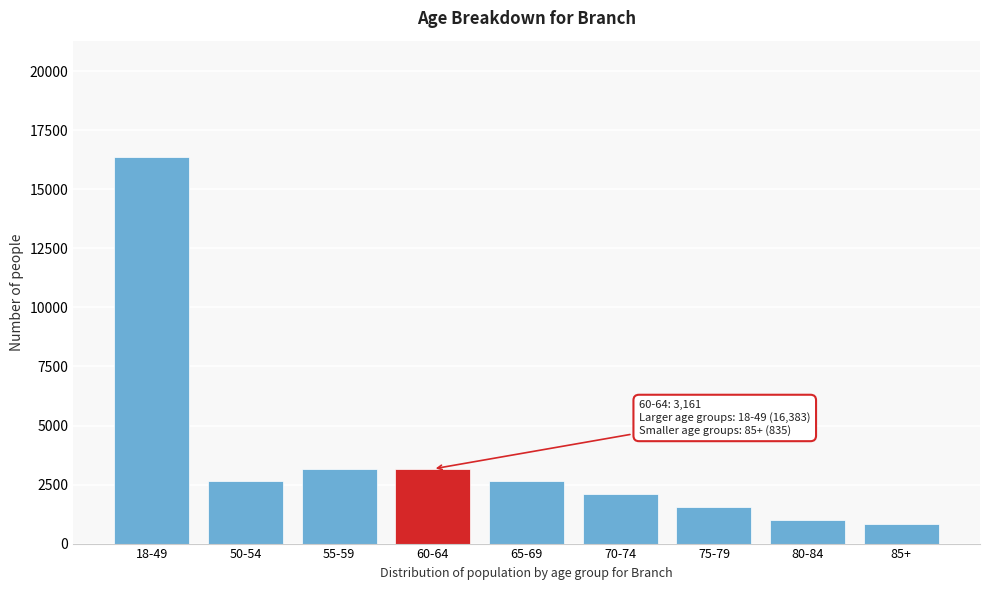

Where is the data nearest to the value 8609?

55-59